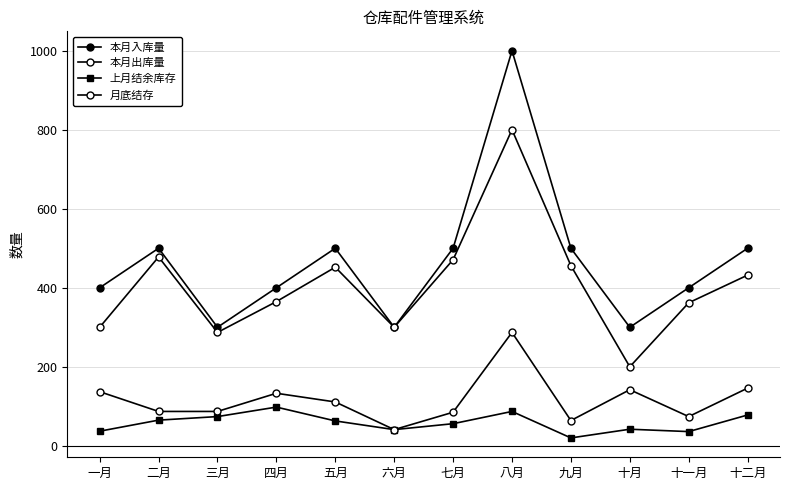

At which label does 上月结余库存 first exceed 63?

二月